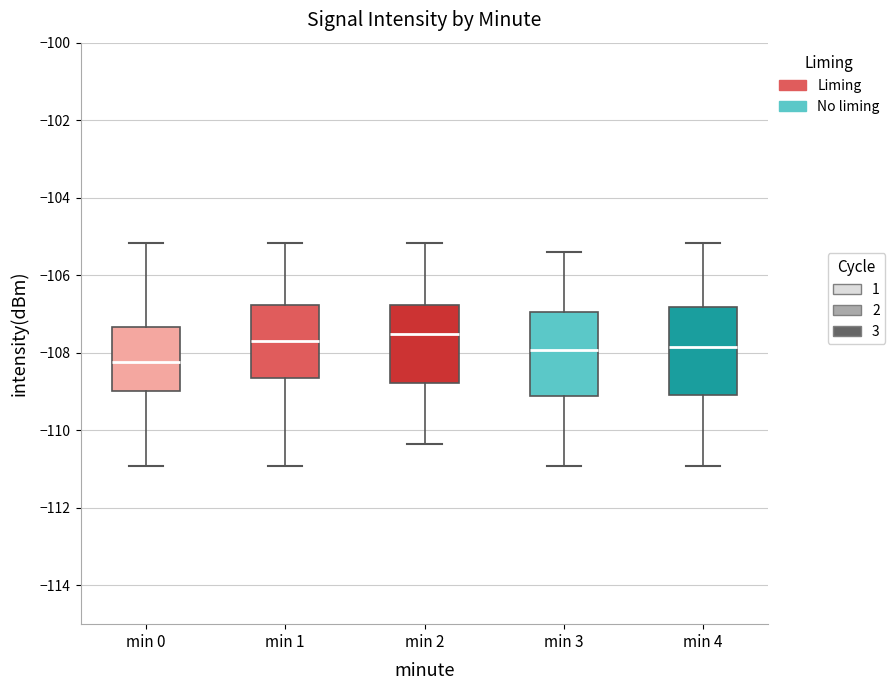

Reading left to right, read every box against the y-axis: the position of its median line, the range the box covers, and the ends of its whiskers. The values are not printed on the chart, so give them approximately, as read against the axis.

min 0: median -108.2, box -109.0 to -107.4, whiskers -111.0 to -105.2
min 1: median -107.6, box -108.6 to -106.8, whiskers -111.0 to -105.2
min 2: median -107.6, box -108.8 to -106.8, whiskers -110.4 to -105.2
min 3: median -108.0, box -109.2 to -107.0, whiskers -111.0 to -105.4
min 4: median -107.8, box -109.0 to -106.8, whiskers -111.0 to -105.2